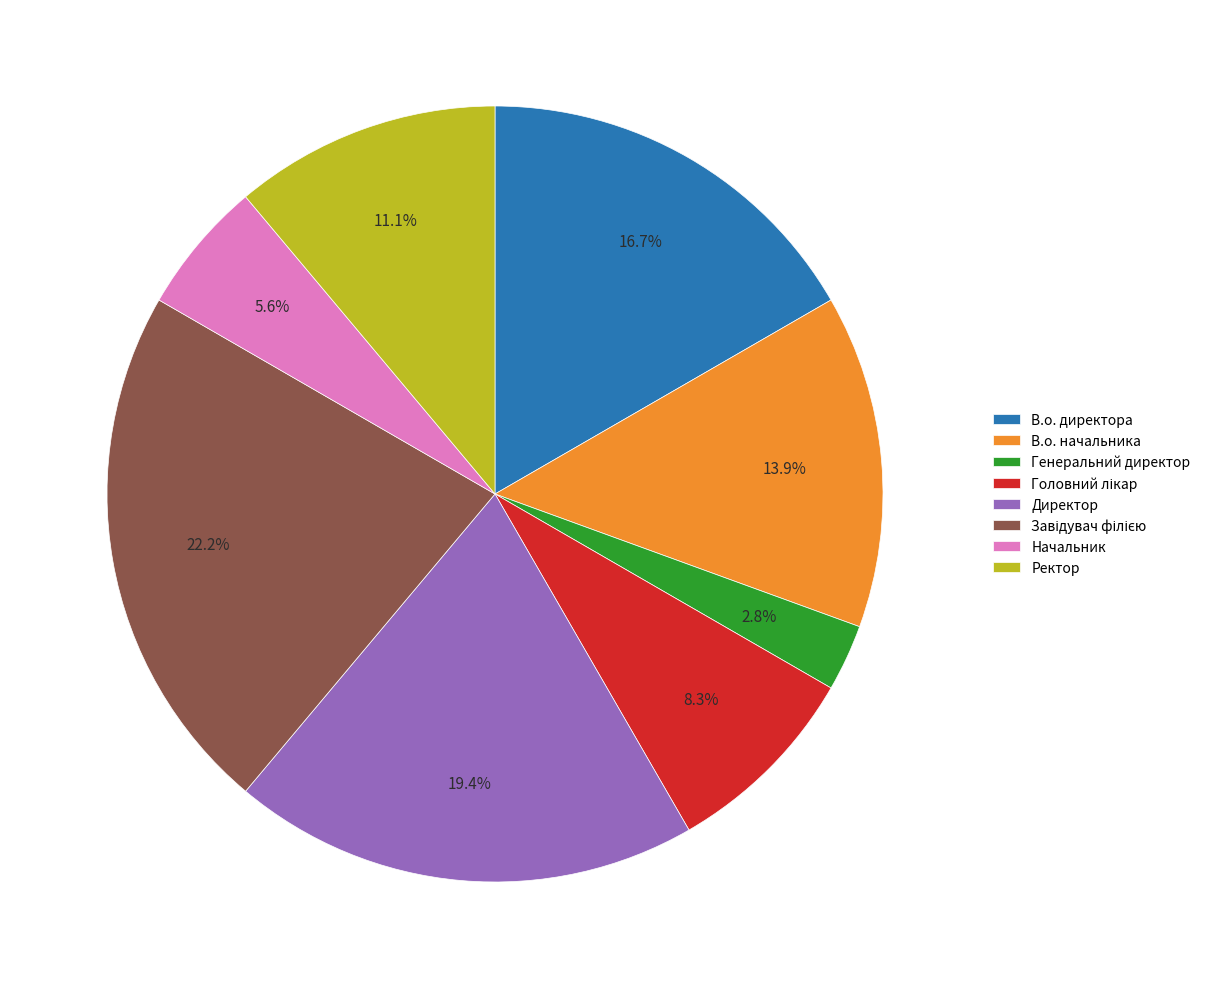

To the nearest percent, what percentage of the pie is В.о. начальника?

14%